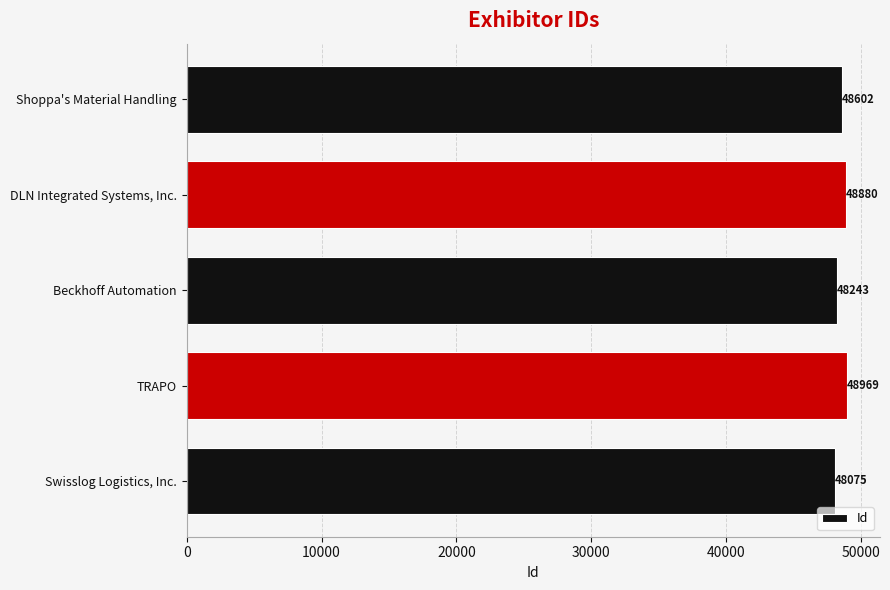

The value at DLN Integrated Systems, Inc. is 76390. True or false?

False